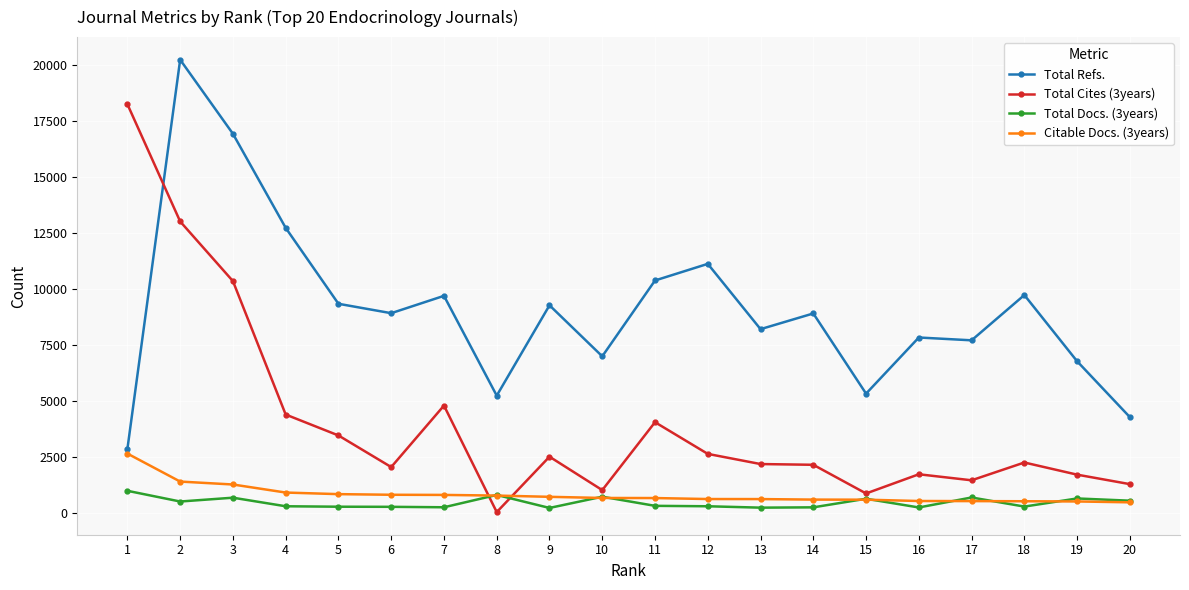

True or false: Total Cites (3years) has more than 1 points higher than both neighbors.

True